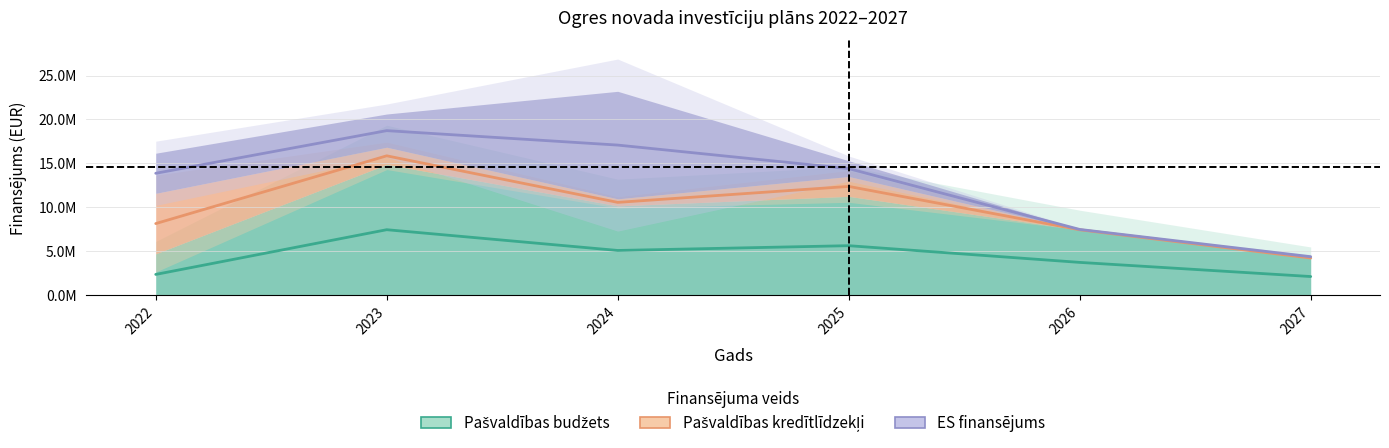

What is the difference between the second highest and second lowest values in the ES finansējums series?

9610249.3